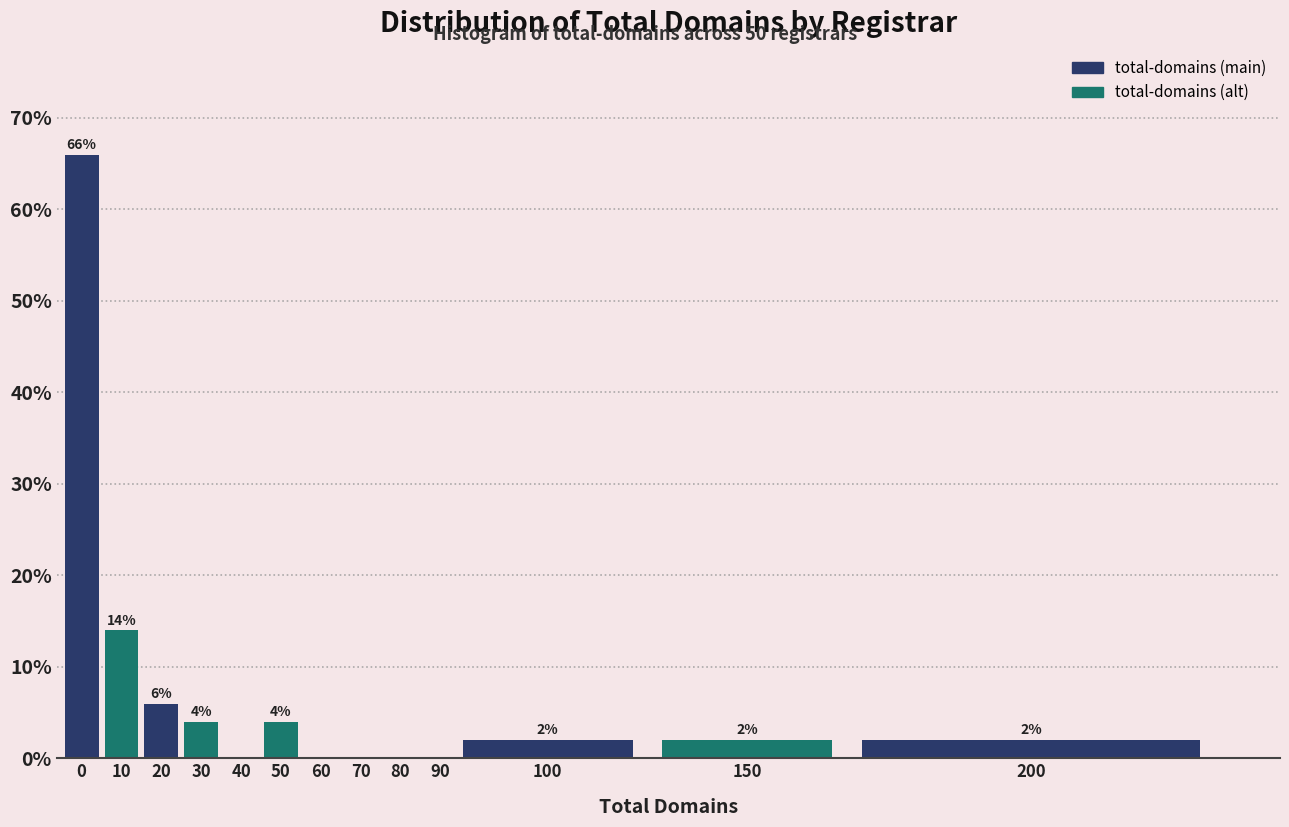

Reading left to right, transcribe all the data shown in this chart.

0=66.0	10=14.0	20=6.0	30=4.0	40=0.0	50=4.0	60=0.0	70=0.0	80=0.0	90=0.0	100=2.0	150=2.0	200=2.0